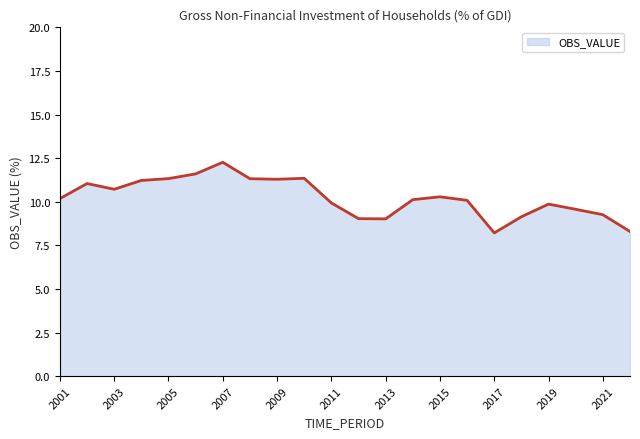

What is the maximum value shown in the chart?

12.3